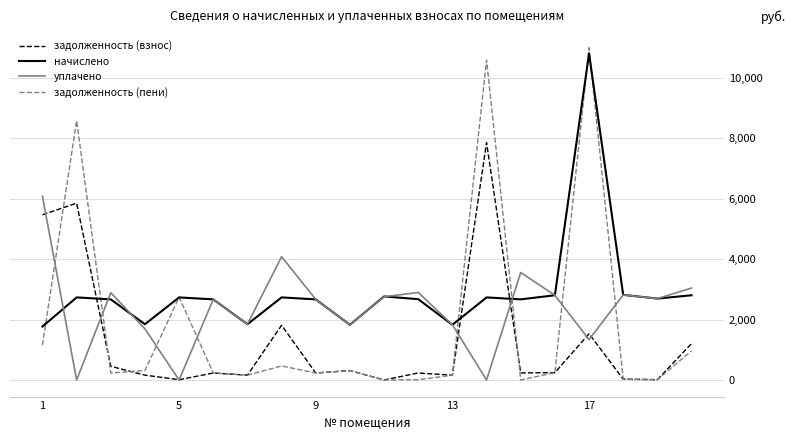

What is the maximum value shown in the chart?

11005.2